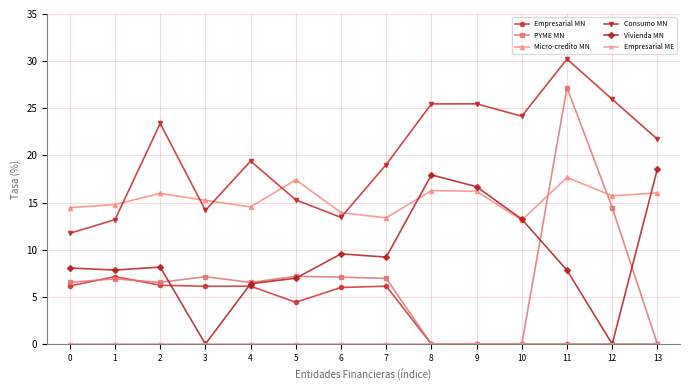

Is this an area chart (filled region under the line)?

No